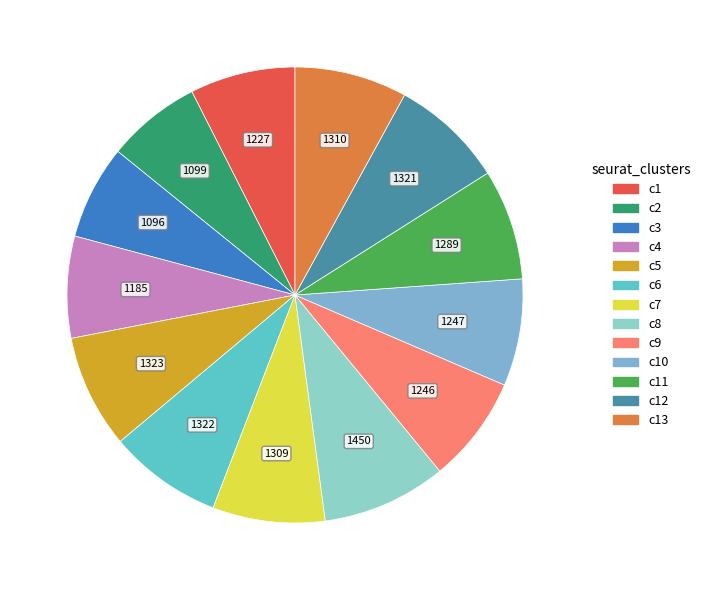

How many slices are in this pie chart?

13